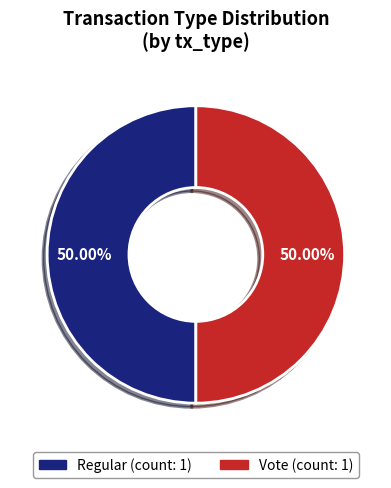

Is the sum of Regular and Vote greater than half?

Yes